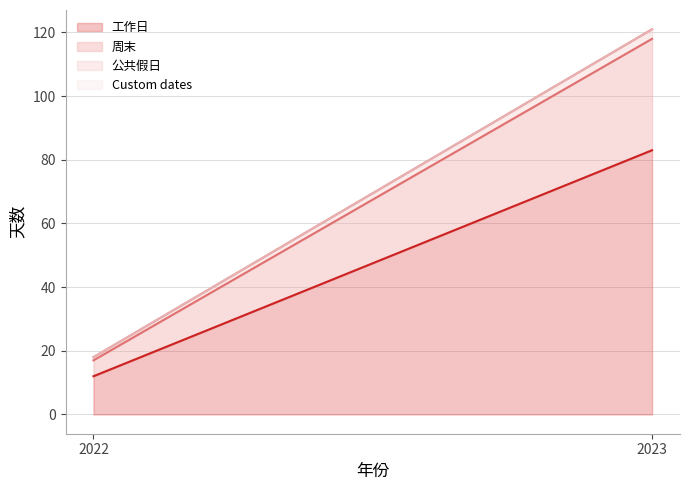

At 2023, list the series in order from largest to smallest.

工作日, 周末, 公共假日, Custom dates